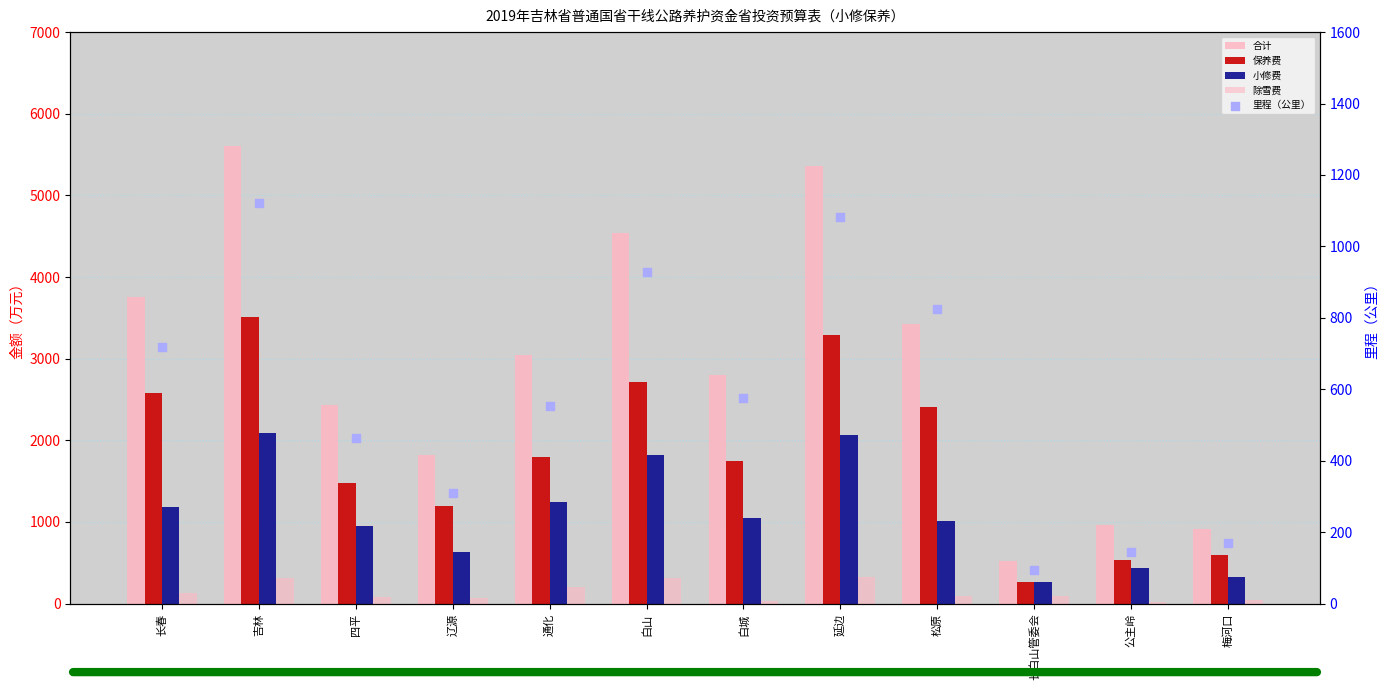

Which series has the widest spread of Y values?

合计